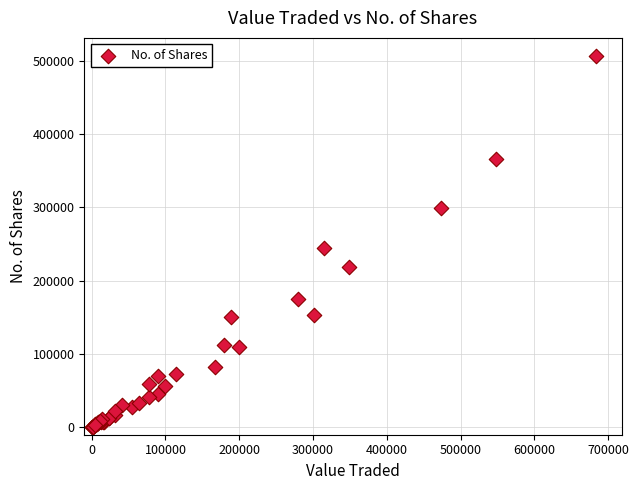

What Y value in the scatter plot is closest to 252788?

244247